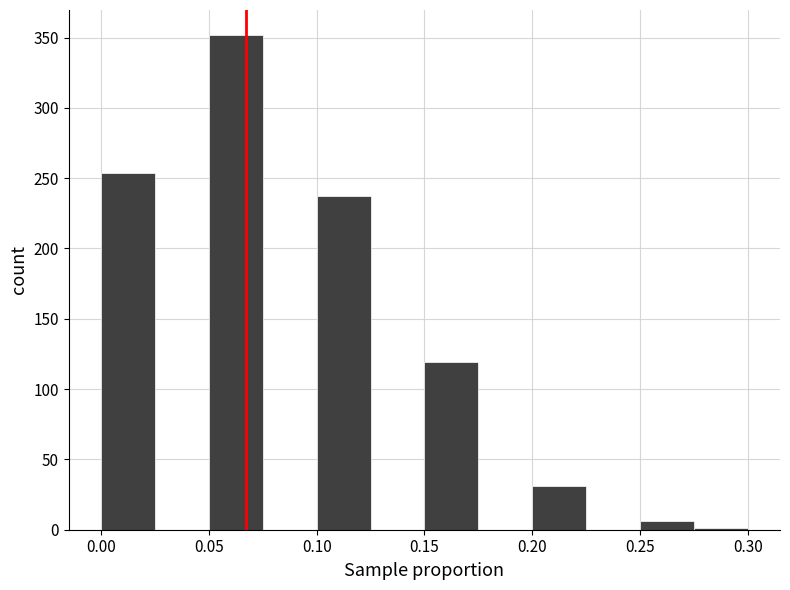

Reading left to right, transcribe this chart: for each bar, give the range it covers on the x-axis and its height. The values are not printed on the chart, so give them approximately, as read against the axis.

0.000 to 0.025: 255
0.025 to 0.050: 0
0.050 to 0.075: 350
0.075 to 0.100: 0
0.100 to 0.125: 235
0.125 to 0.150: 0
0.150 to 0.175: 120
0.175 to 0.200: 0
0.200 to 0.225: 30
0.225 to 0.250: 0
0.250 to 0.275: 5
0.275 to 0.300: under 5